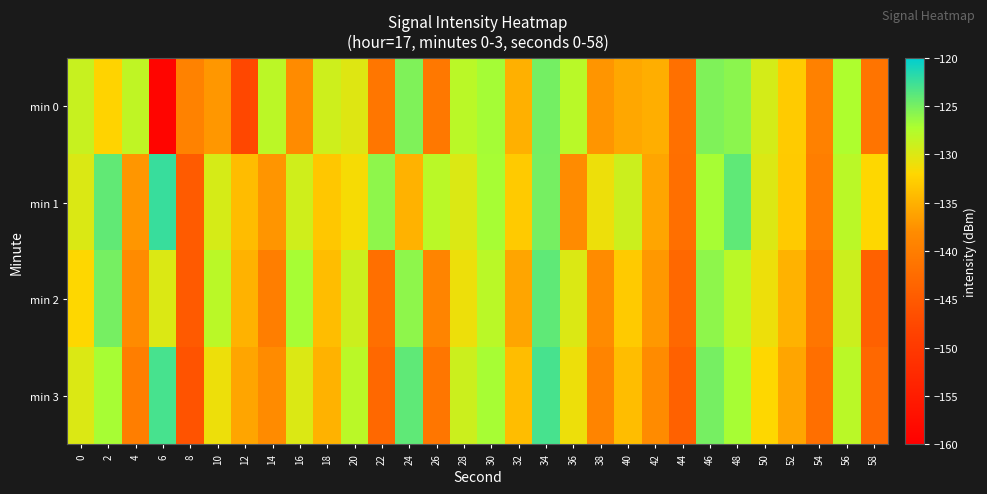

Reading left to right, extract all data points from this chart.

min 0: 0=-128.8	2=-132.3	4=-128.3	6=-158.9	8=-139.3	10=-137.1	12=-147.6	14=-128.1	16=-138.0	18=-129.1	20=-130.1	22=-141.0	24=-125.4	26=-140.7	28=-128.0	30=-126.9	32=-135.1	34=-124.9	36=-127.9	38=-137.2	40=-135.8	42=-135.2	44=-141.8	46=-125.3	48=-125.8	50=-129.5	52=-132.9	54=-139.4	56=-127.3	58=-141.4
min 1: 0=-129.9	2=-124.1	4=-137.1	6=-122.4	8=-144.9	10=-129.5	12=-134.1	14=-137.2	16=-129.3	18=-133.2	20=-131.5	22=-126.0	24=-135.0	26=-128.0	28=-130.0	30=-127.0	32=-133.0	34=-125.0	36=-138.0	38=-131.0	40=-129.0	42=-136.0	44=-142.0	46=-127.0	48=-124.0	50=-130.0	52=-133.0	54=-140.0	56=-128.0	58=-132.0
min 2: 0=-132.0	2=-125.0	4=-138.0	6=-130.0	8=-145.0	10=-128.0	12=-135.0	14=-140.0	16=-127.0	18=-134.0	20=-129.0	22=-142.0	24=-126.0	26=-139.0	28=-131.0	30=-128.0	32=-136.0	34=-124.0	36=-130.0	38=-138.0	40=-133.0	42=-137.0	44=-143.0	46=-126.0	48=-128.0	50=-131.0	52=-135.0	54=-141.0	56=-129.0	58=-144.0
min 3: 0=-130.0	2=-127.0	4=-140.0	6=-123.0	8=-146.0	10=-131.0	12=-136.0	14=-138.0	16=-130.0	18=-135.0	20=-128.0	22=-143.0	24=-124.0	26=-141.0	28=-129.0	30=-127.0	32=-134.0	34=-123.0	36=-131.0	38=-139.0	40=-134.0	42=-138.0	44=-144.0	46=-125.0	48=-127.0	50=-132.0	52=-136.0	54=-142.0	56=-128.0	58=-143.0